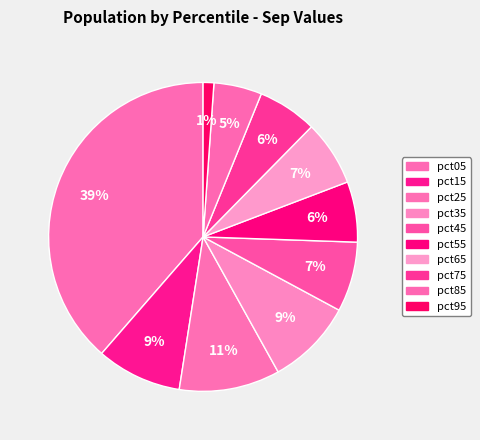

Do pct95 and pct65 together represent more than half of the pie?

No